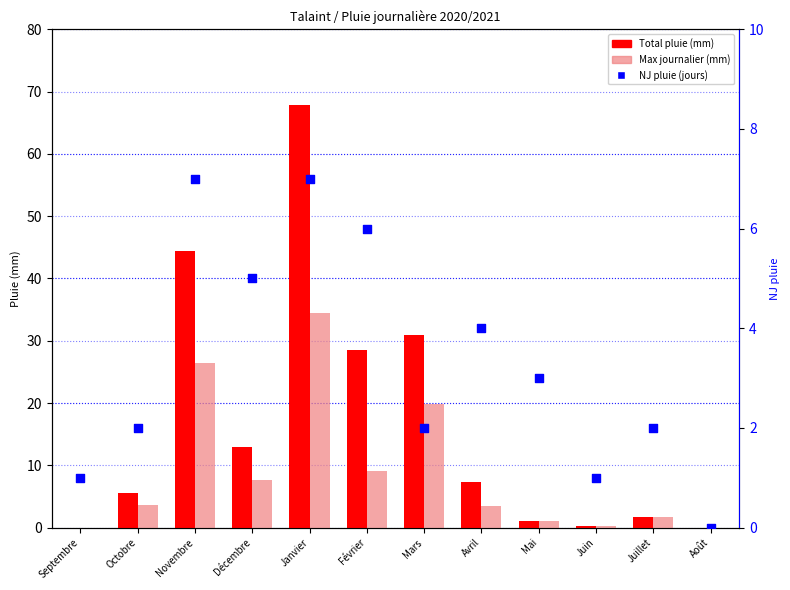

Which series contains the highest Y value?

Total pluie (mm)